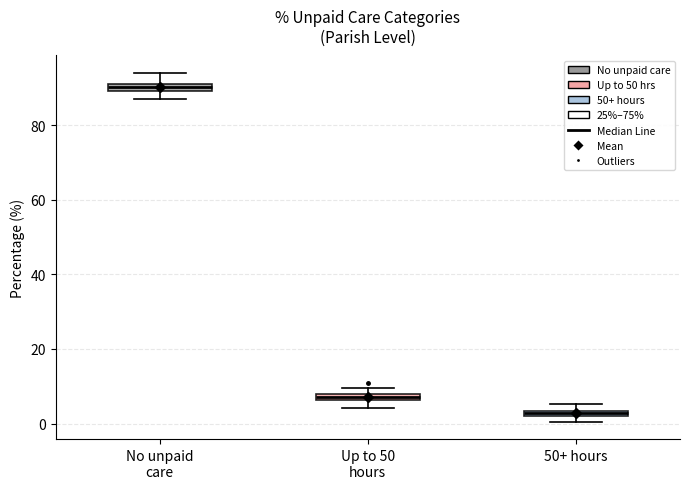

Where is the lower edge of the box for 50+ hours on the y-axis? The values are not printed on the chart, so give them approximately, as read against the axis.

2